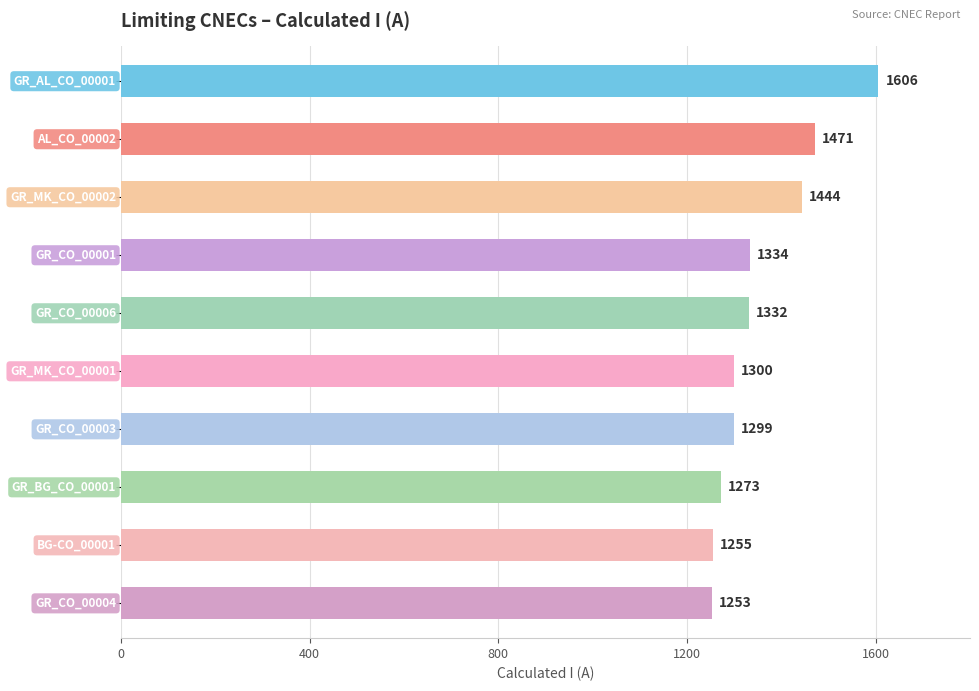

What is the difference between the second highest and second lowest values?

216